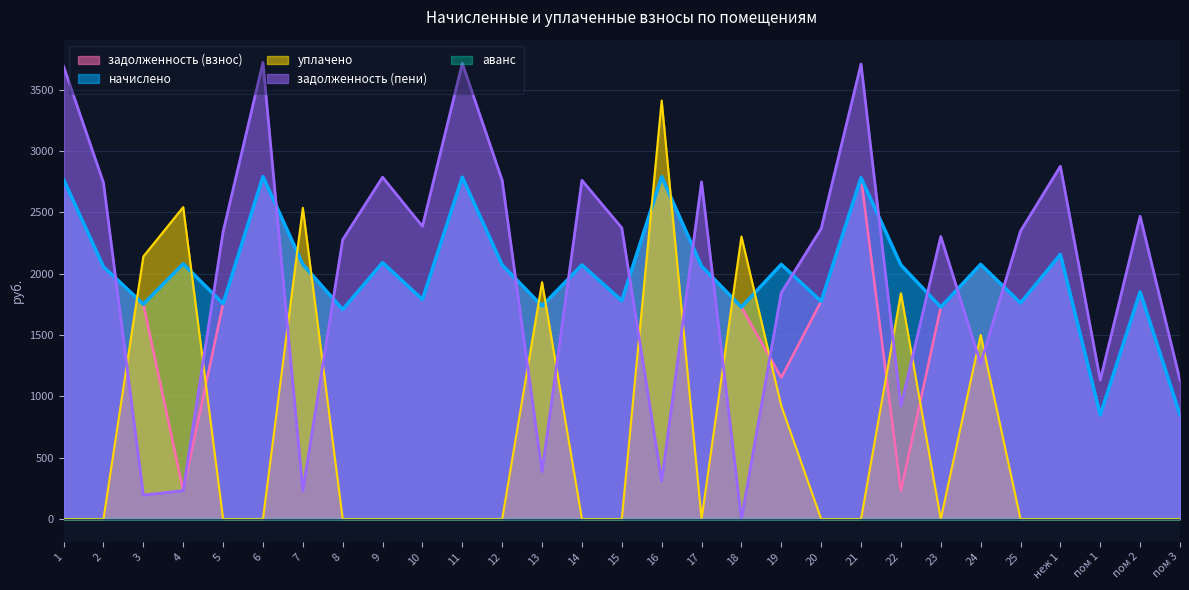

Which series has the largest range (max minus min)?

задолженность (пени)